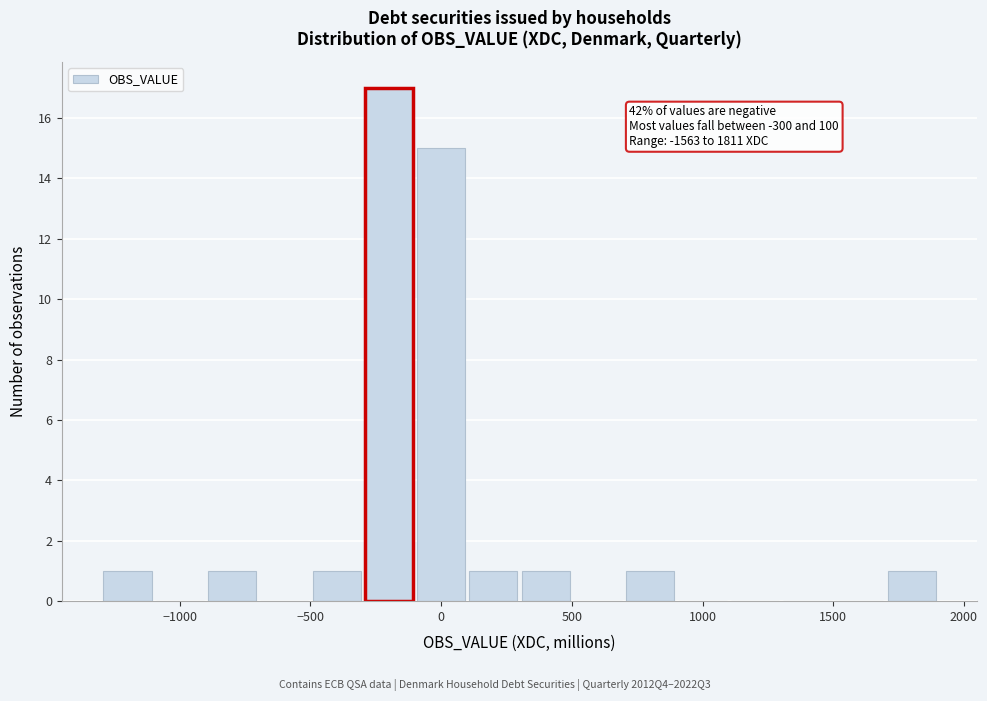

Which range on the x-axis has the tallest bar?

-300 to -100